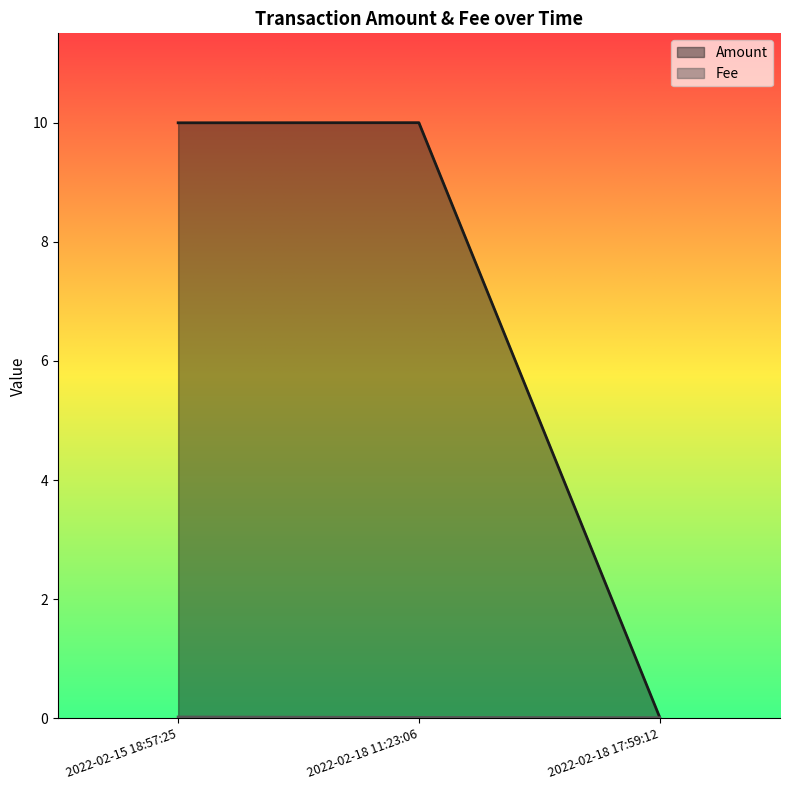

Between 2022-02-15 18:57:25 and 2022-02-18 11:23:06, which series saw the biggest shift?

Fee